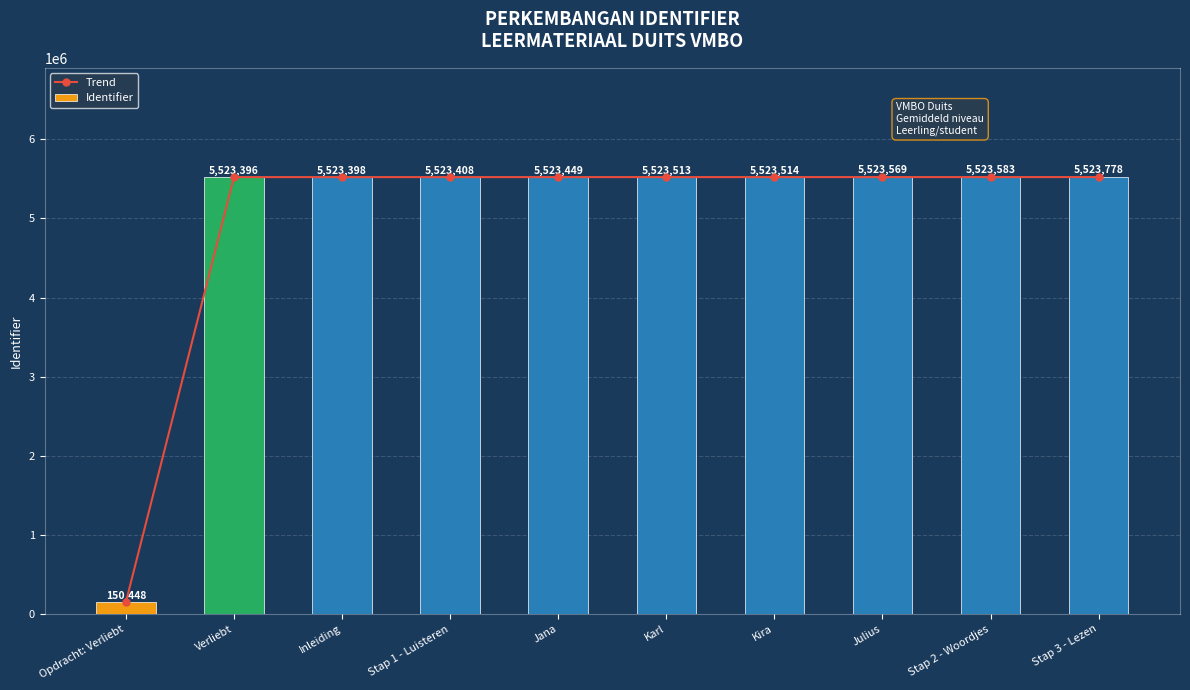

Which series has the largest total across all categories?

Trend